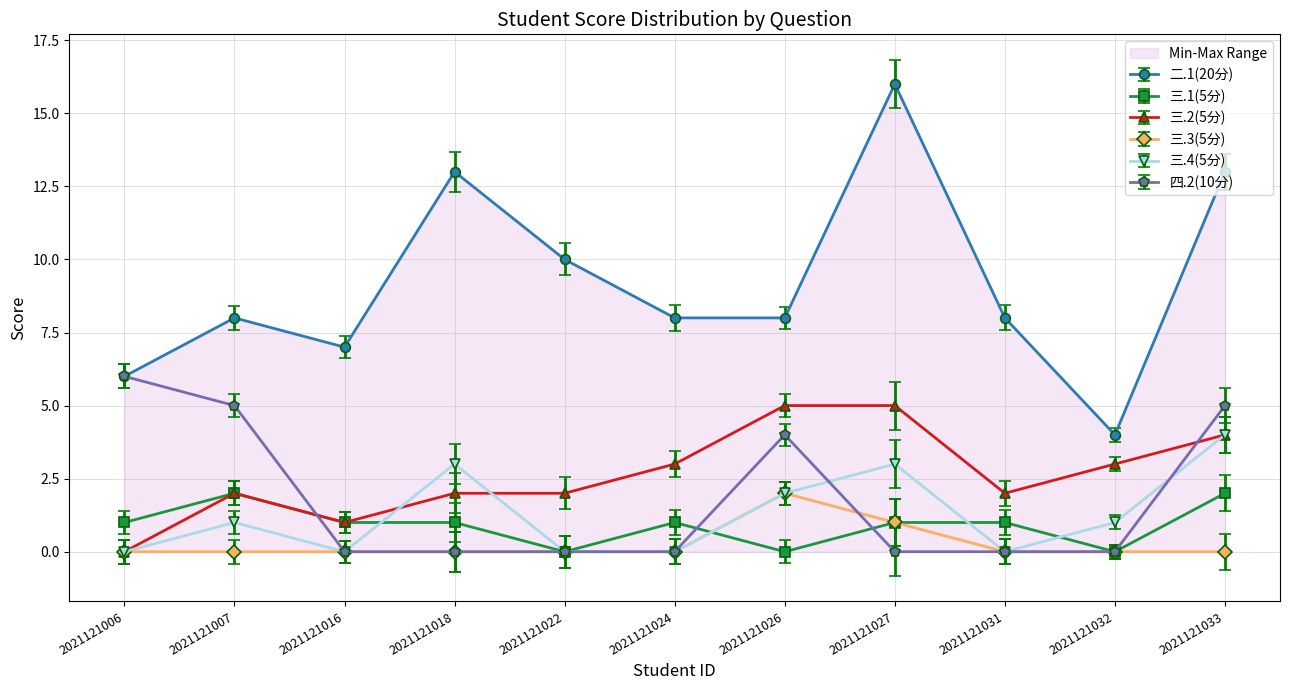

Which category has the highest value in the 三.2(5分) series?

2021121026